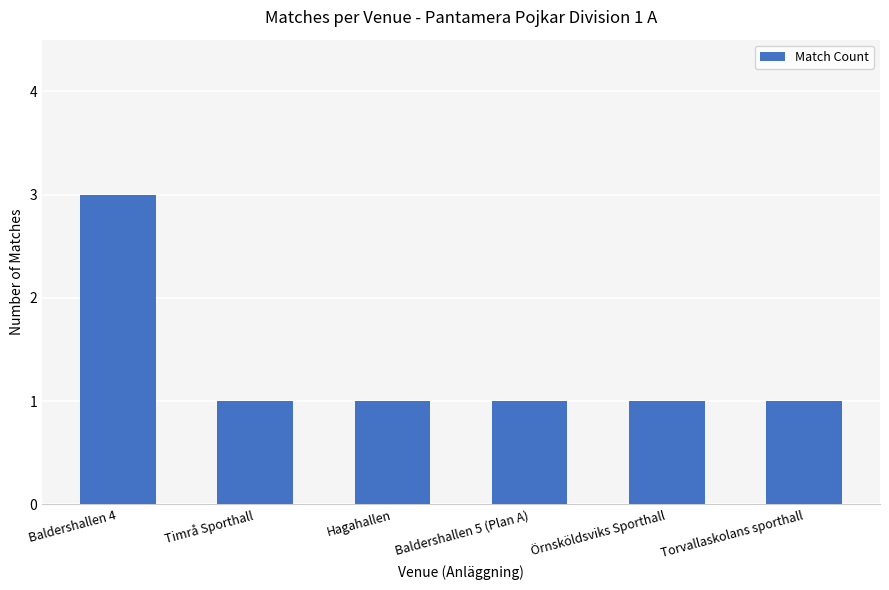

What is the difference between the values at Hagahallen and Baldershallen 4?

2